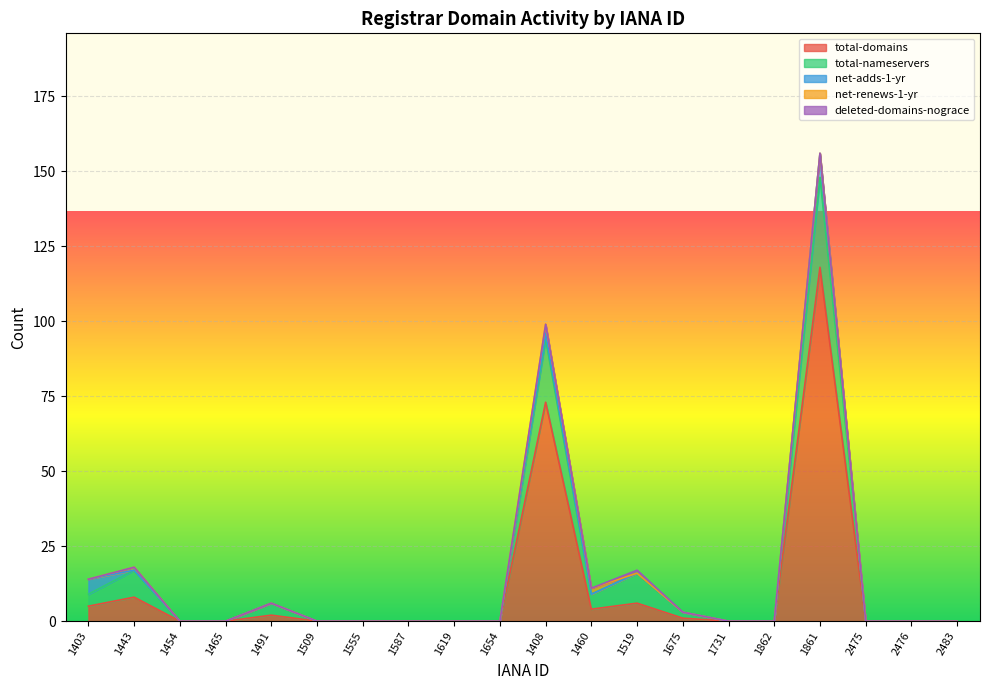

At 1454, list the series in order from largest to smallest.

total-domains, total-nameservers, net-adds-1-yr, net-renews-1-yr, deleted-domains-nograce